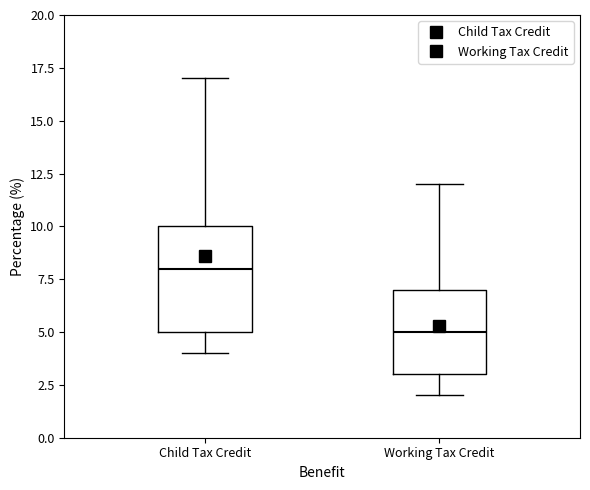

Reading left to right, transcribe this box plot: for each box, give where its median line is, the range the box spans, and where its two whiskers end, as read against the y-axis. The values are not printed on the chart, so give them approximately, as read against the axis.

Child Tax Credit: median 8, box 5 to 10, whiskers 4 to 17
Working Tax Credit: median 5, box 3 to 7, whiskers 2 to 12